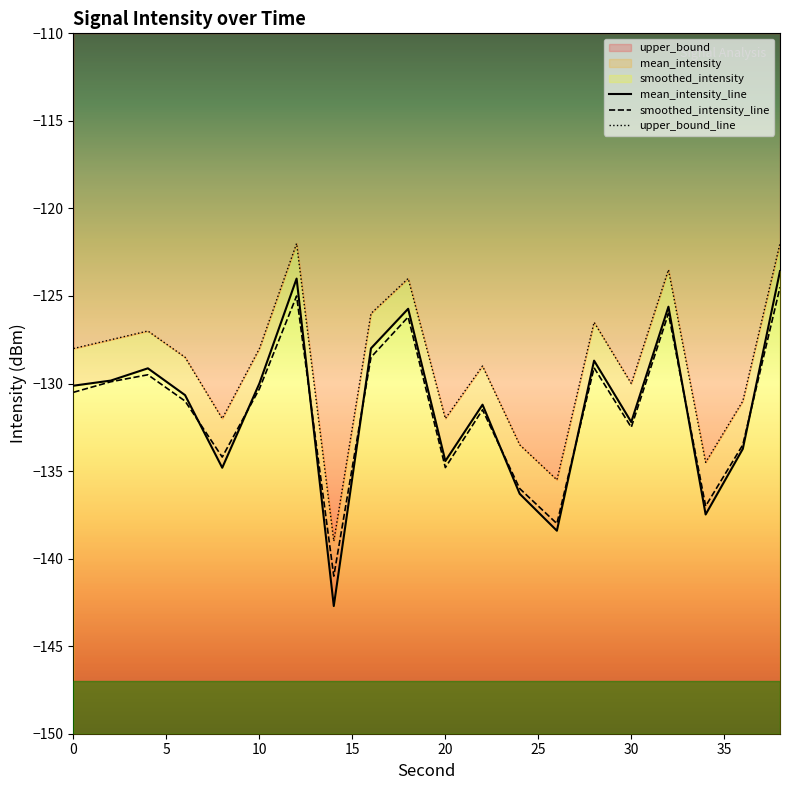

Reading left to right, extract all data points from this chart.

mean_intensity: -130.1	-129.8	-129.1	-130.7	-134.8	-130.0	-124.0	-142.7	-128.0	-125.7	-134.4	-131.2	-136.3	-138.4	-128.7	-132.2	-125.6	-137.5	-133.7	-123.6
smoothed_intensity: -130.5	-129.9	-129.5	-131.0	-134.2	-130.3	-125.0	-141.0	-128.5	-126.2	-134.8	-131.5	-136.0	-138.0	-129.1	-132.5	-126.0	-137.0	-133.5	-124.5
upper_bound: -128.0	-127.5	-127.0	-128.5	-132.0	-128.0	-122.0	-139.0	-126.0	-124.0	-132.0	-129.0	-133.5	-135.5	-126.5	-130.0	-123.5	-134.5	-131.0	-122.0